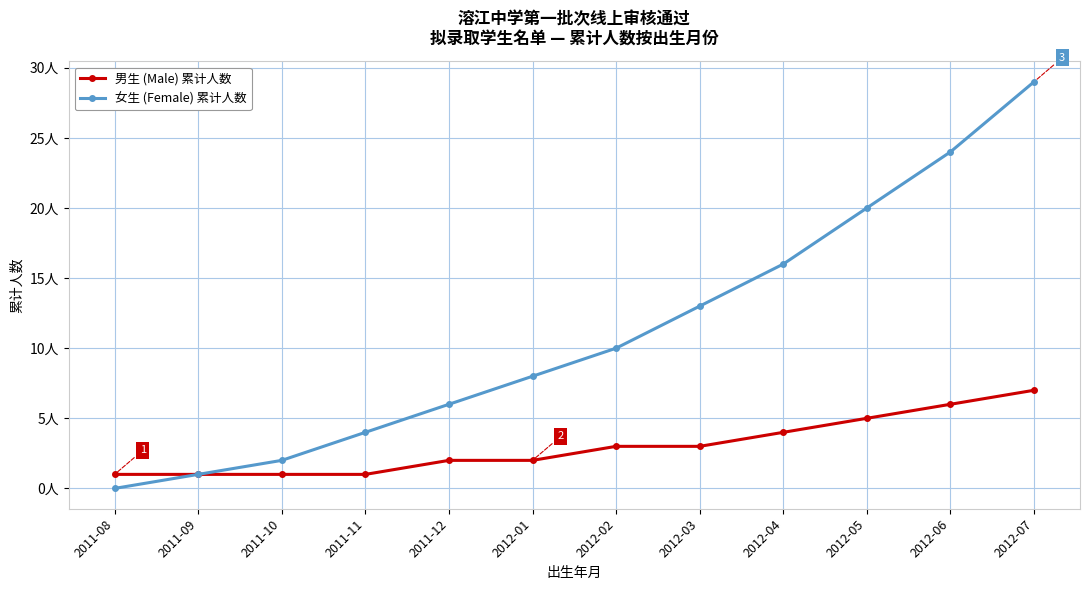

Reading left to right, list all the values displayed in this chart.

男生 (Male) 累计人数: 1	1	1	1	2	2	3	3	4	5	6	7
女生 (Female) 累计人数: 0	1	2	4	6	8	10	13	16	20	24	29